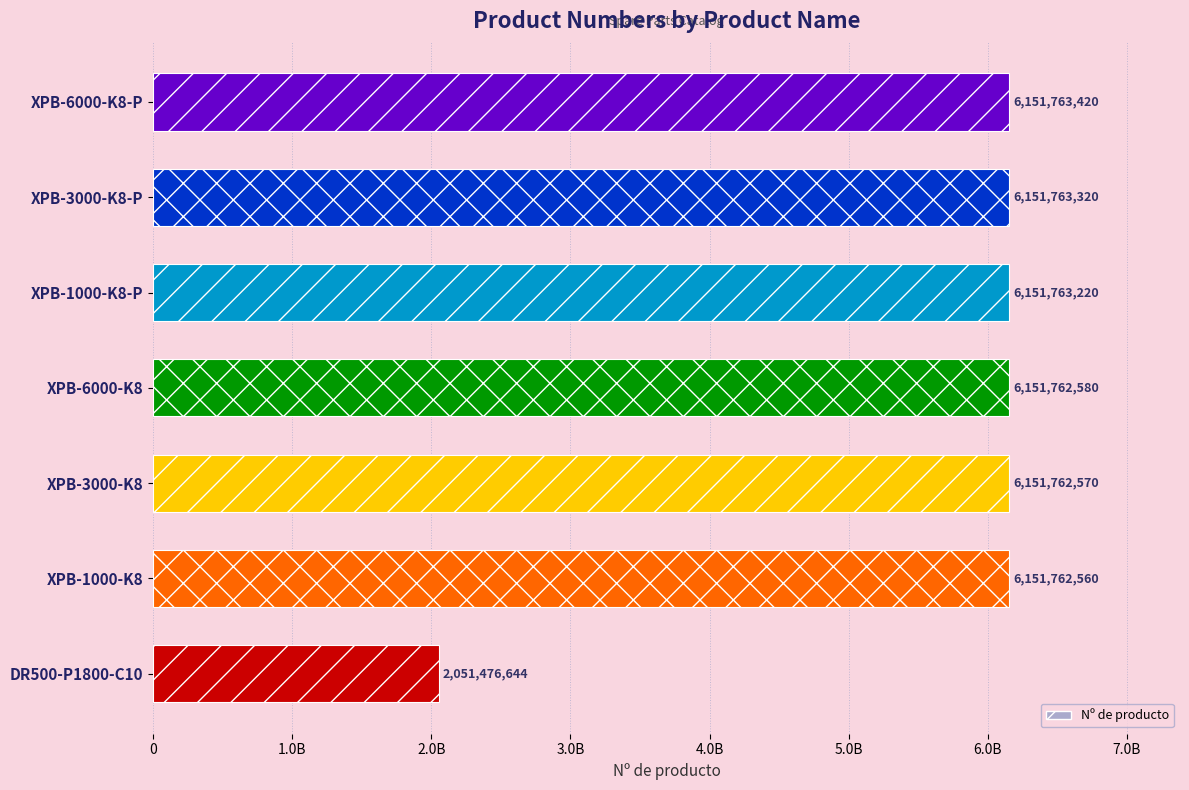

Does the chart contain any negative values?

No